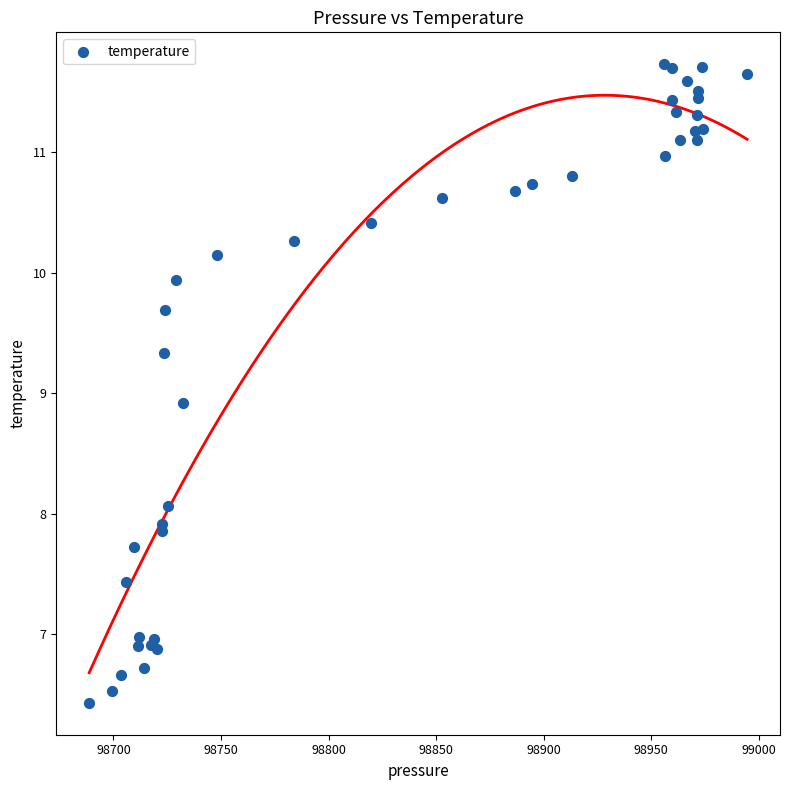

What Y value in the scatter plot is closest to 9?

8.9